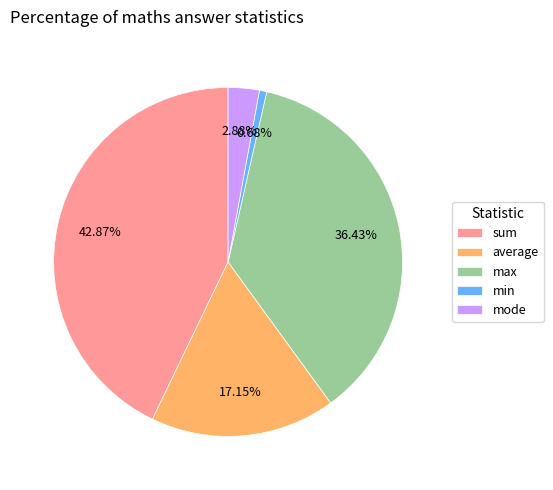

Rank the categories by value from lowest to highest.

min, mode, average, max, sum